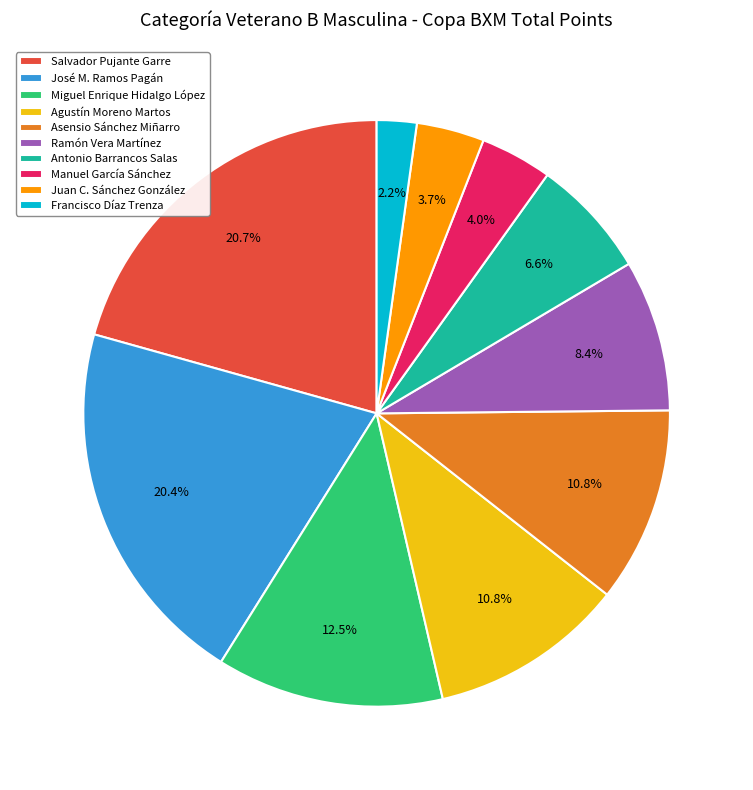

To the nearest percent, what is the average slice percentage?

10%